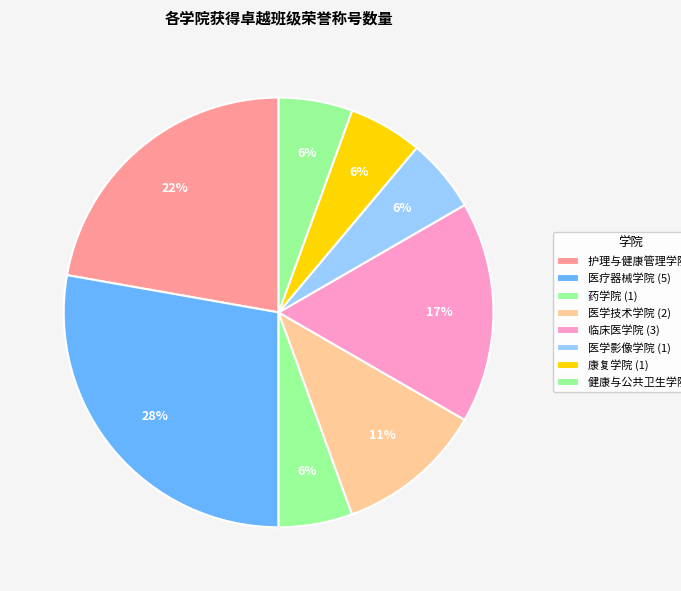

To the nearest percent, what portion does 临床医学院 represent?

17%